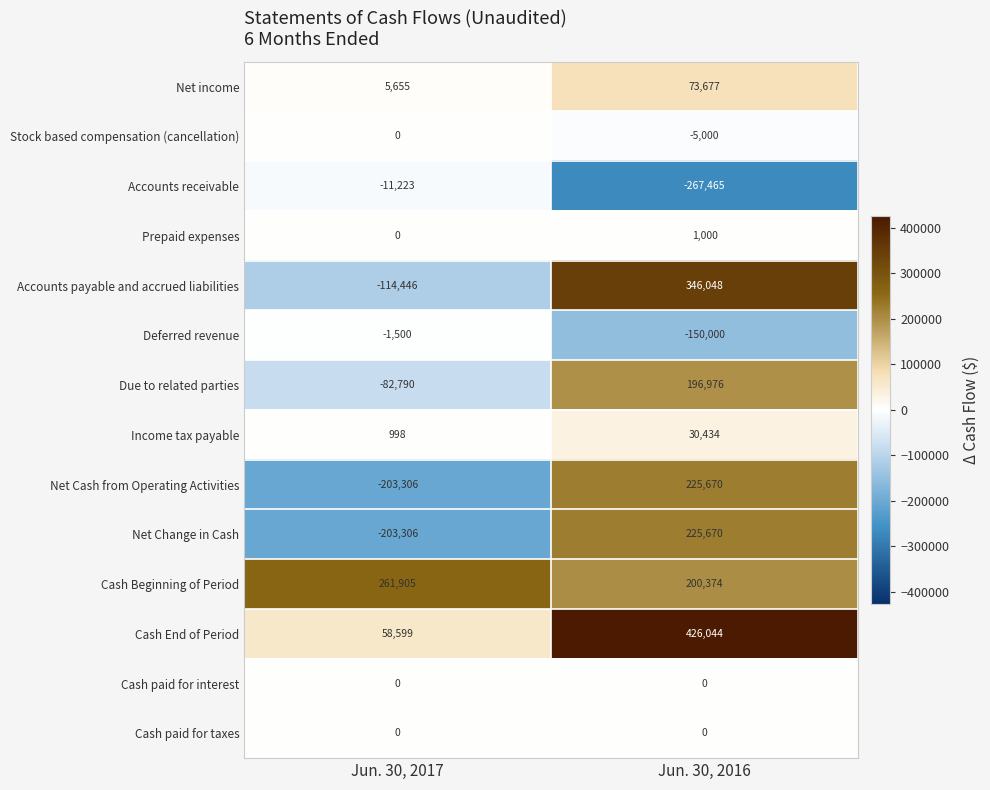

Where is Accounts payable and accrued liabilities nearest to the value 115801?

Jun. 30, 2017